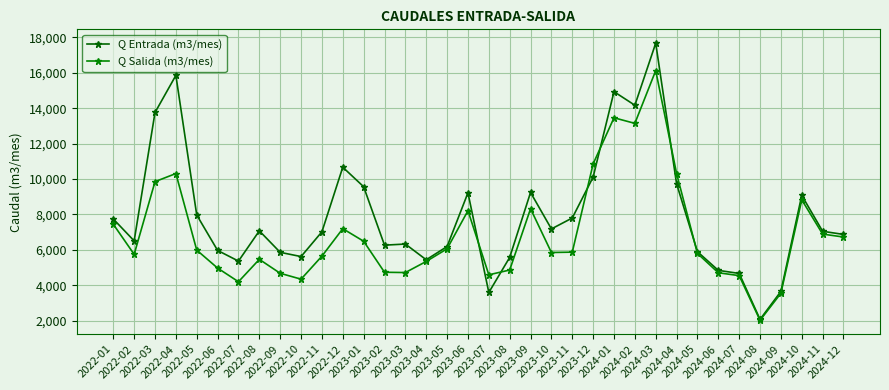

How many values in the Q Salida (m3/mes) series are below 5871?

18